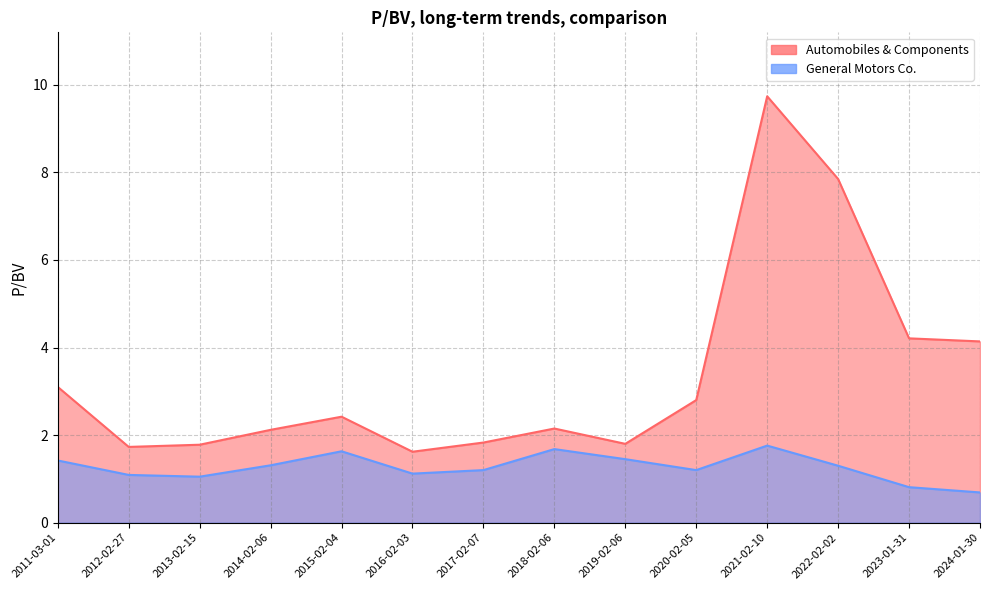

What is the average value of the General Motors Co. series?

1.3